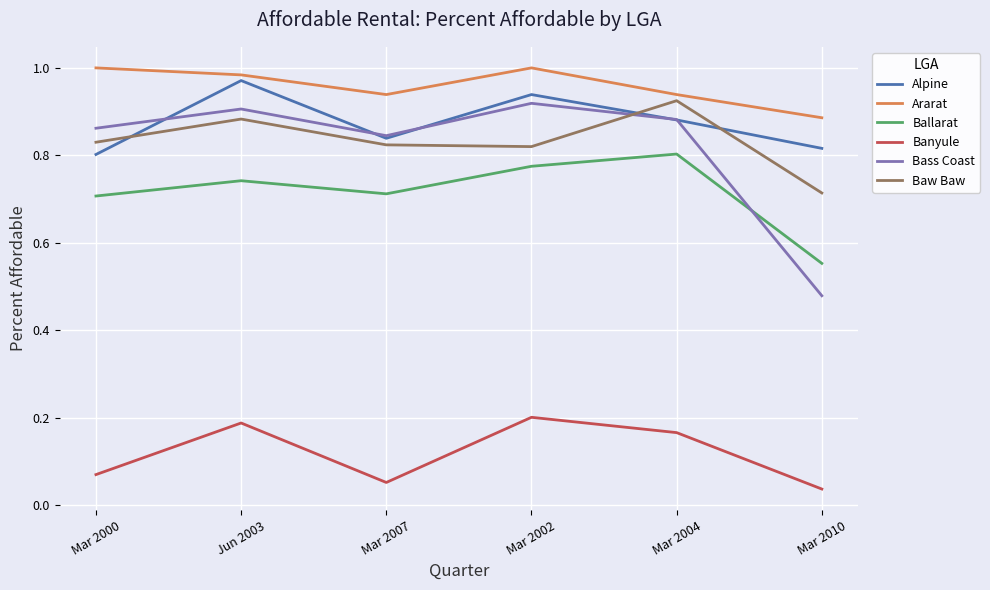

Rank the series at Jun 2003 from highest to lowest value.

Ararat, Alpine, Bass Coast, Baw Baw, Ballarat, Banyule